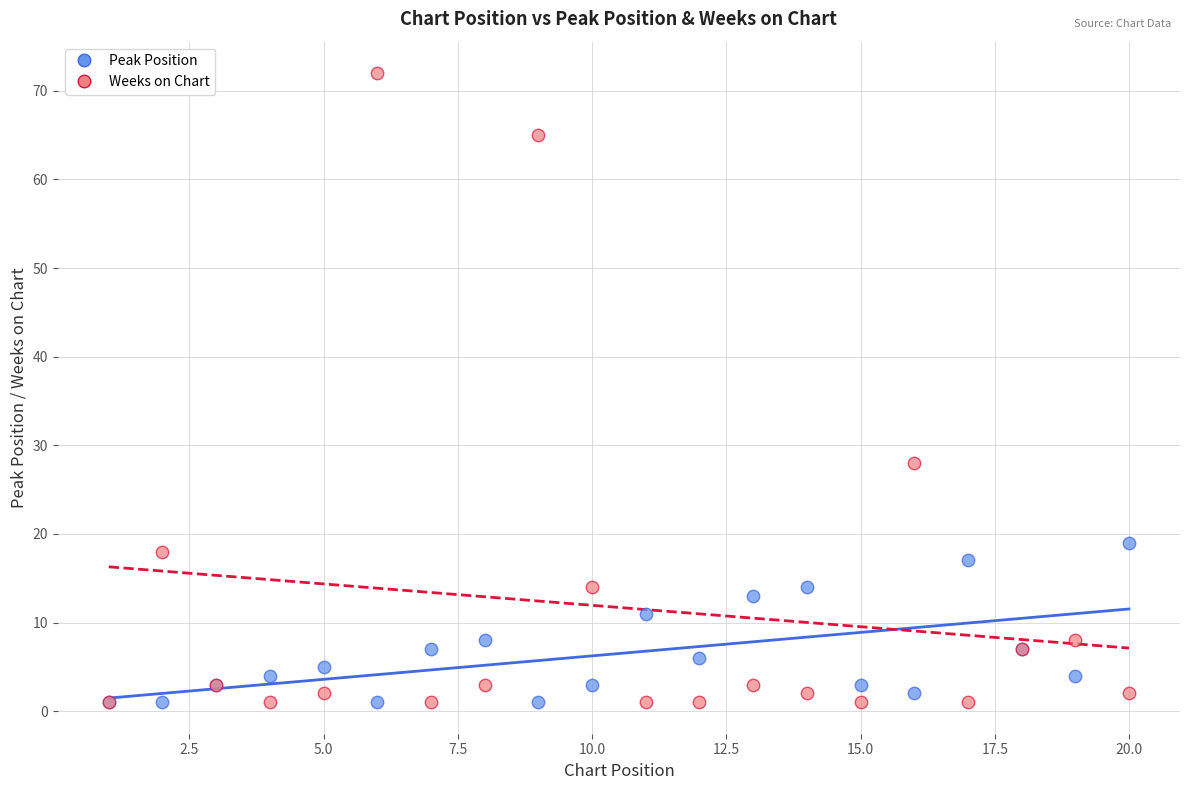

In the Weeks on Chart series, what Y value is closest to 36?

28